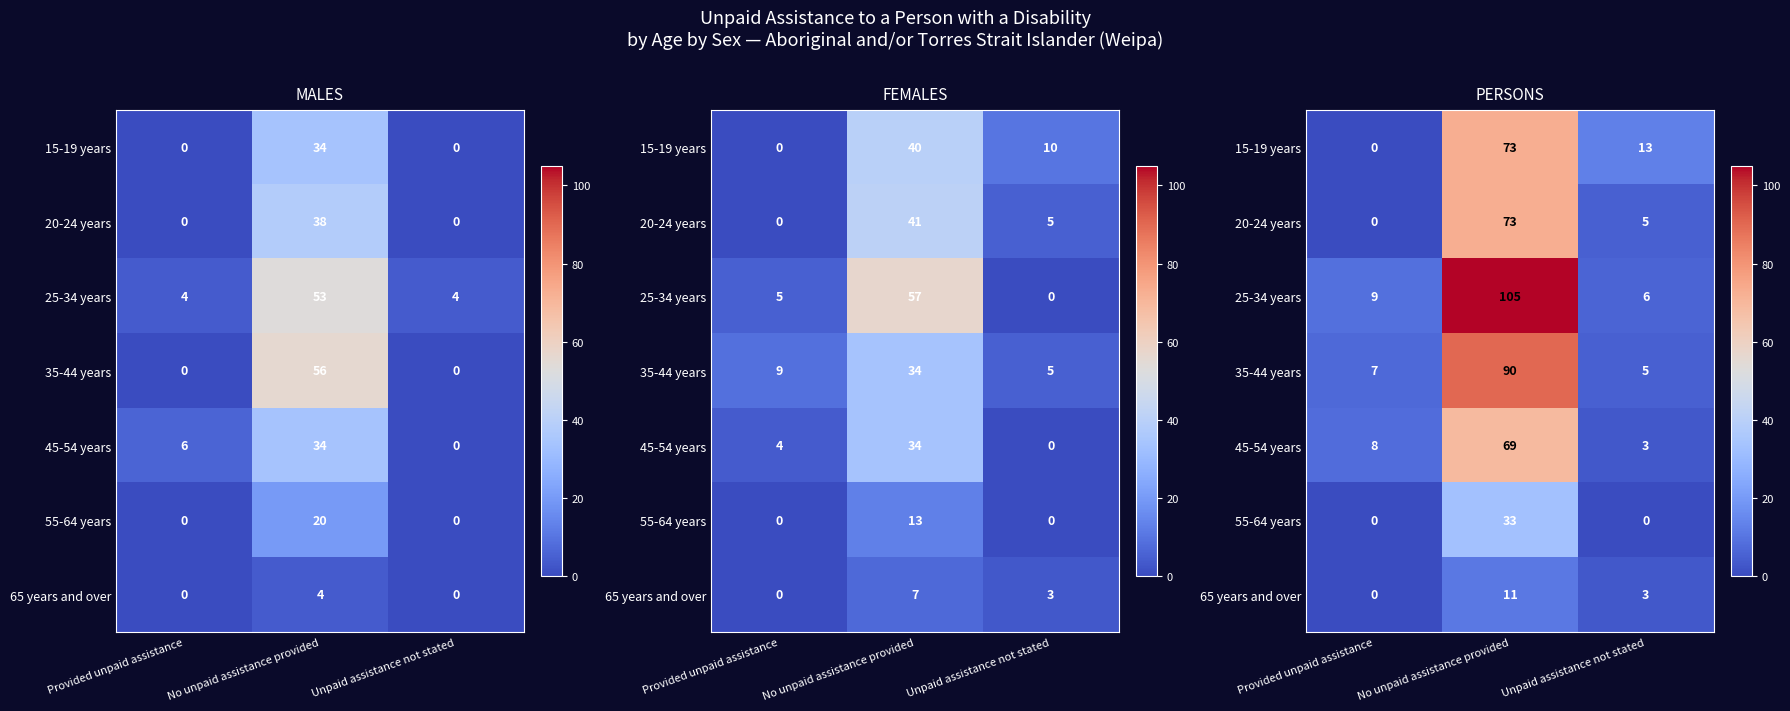

Is the value of 25-34 years at Provided unpaid assistance greater than the value of 35-44 years at Provided unpaid assistance?

Yes